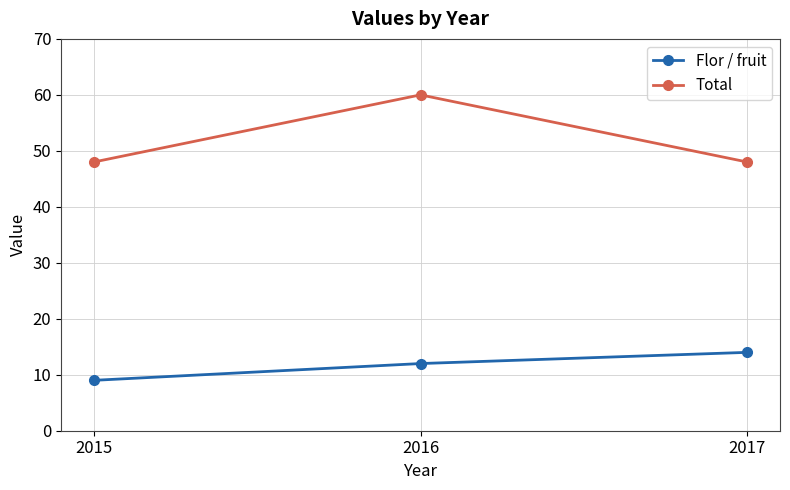

Is it true that Total equals 48 at 2017?

True